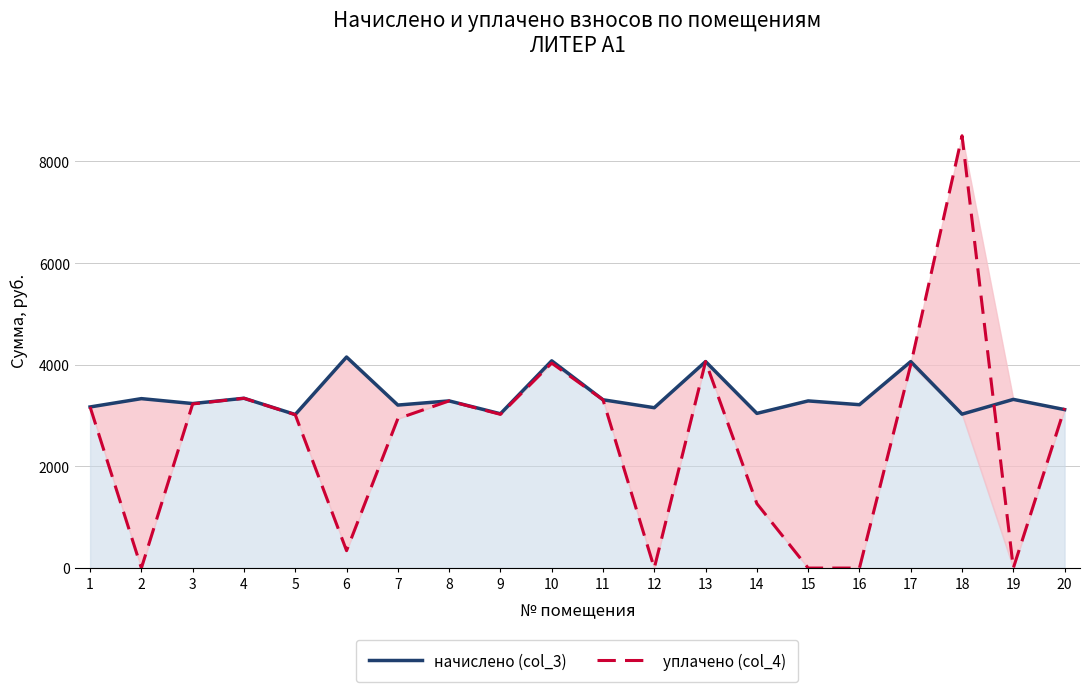

Which has a higher value, 8 or 5?

8